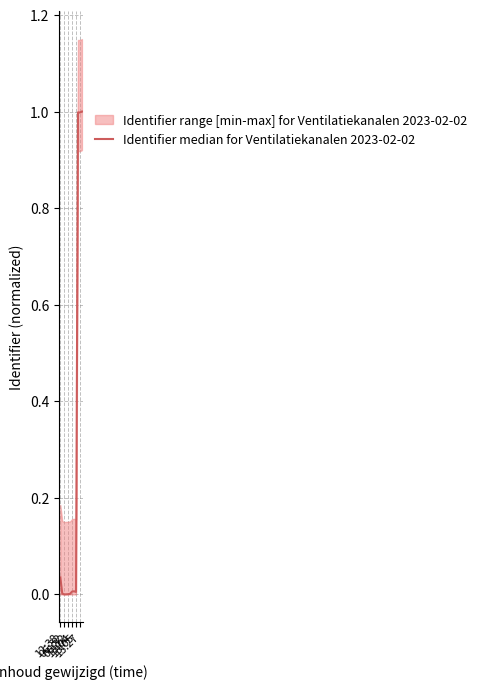

What is the change in value from 13:04 to 13:27?

+1.0